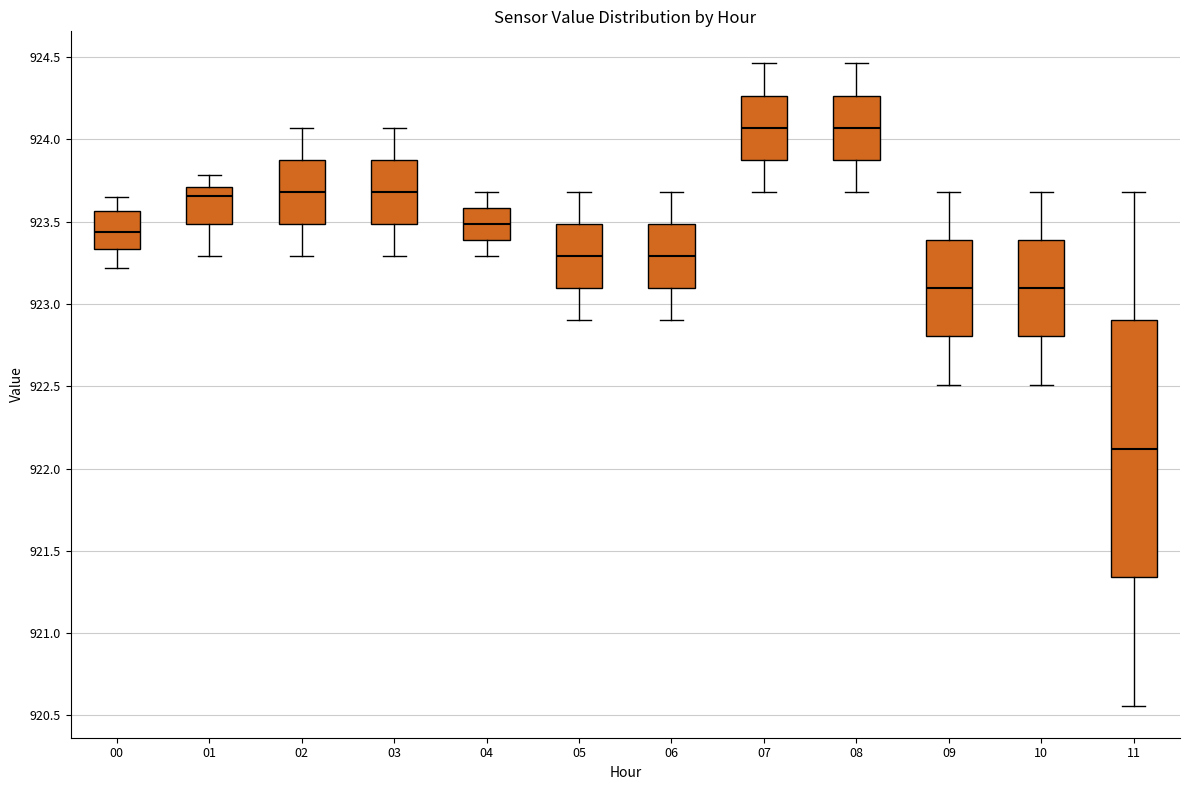

Which box has the lowest median line?

11